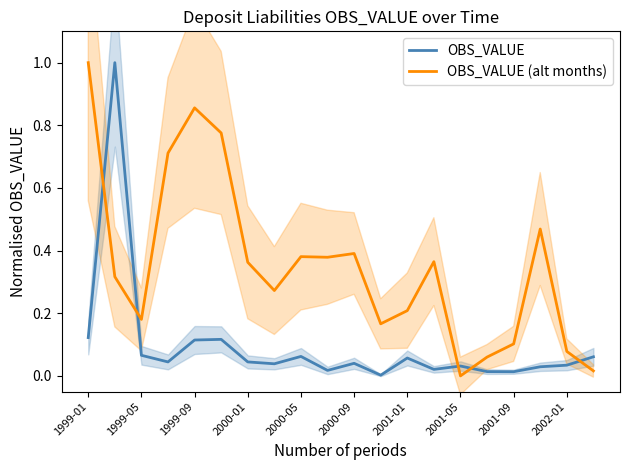

At how many categories does at least one series exceed 0?

20